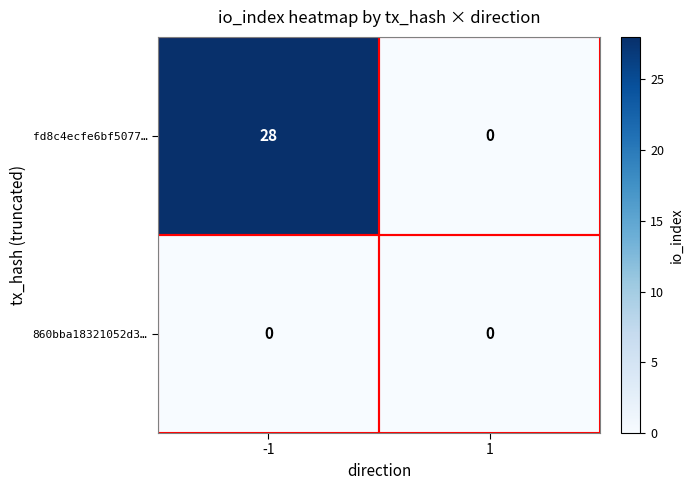

What is the spread (max minus min) of values at -1?

28